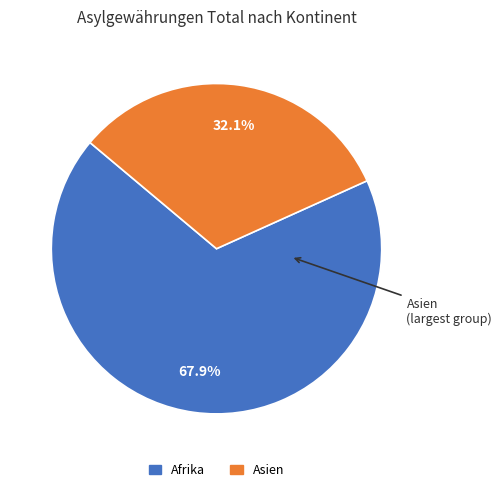

Count the number of slices in the pie.

2